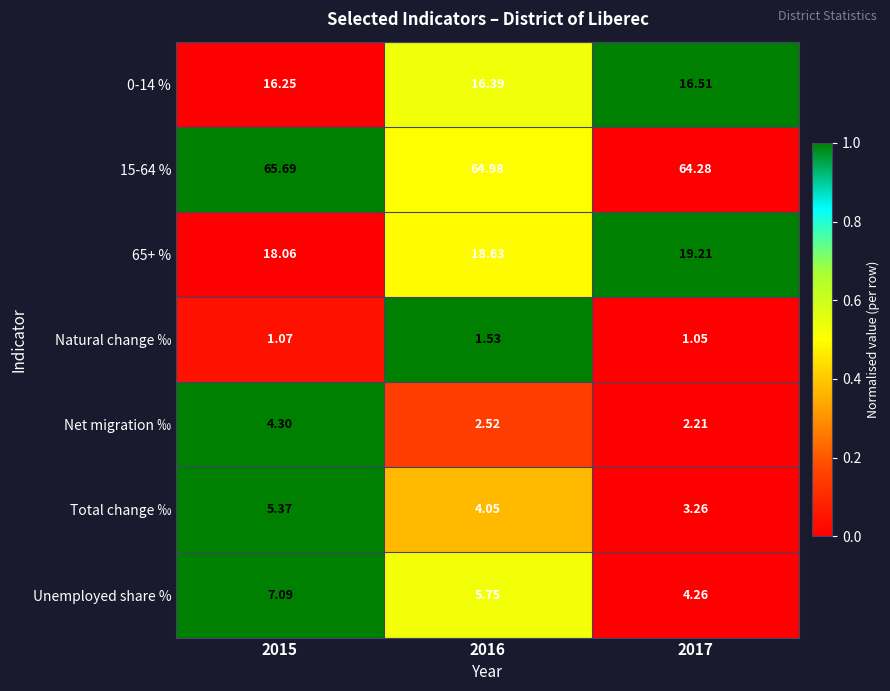

Is the value of Total change ‰ at 2016 greater than the value of 15-64 % at 2016?

No